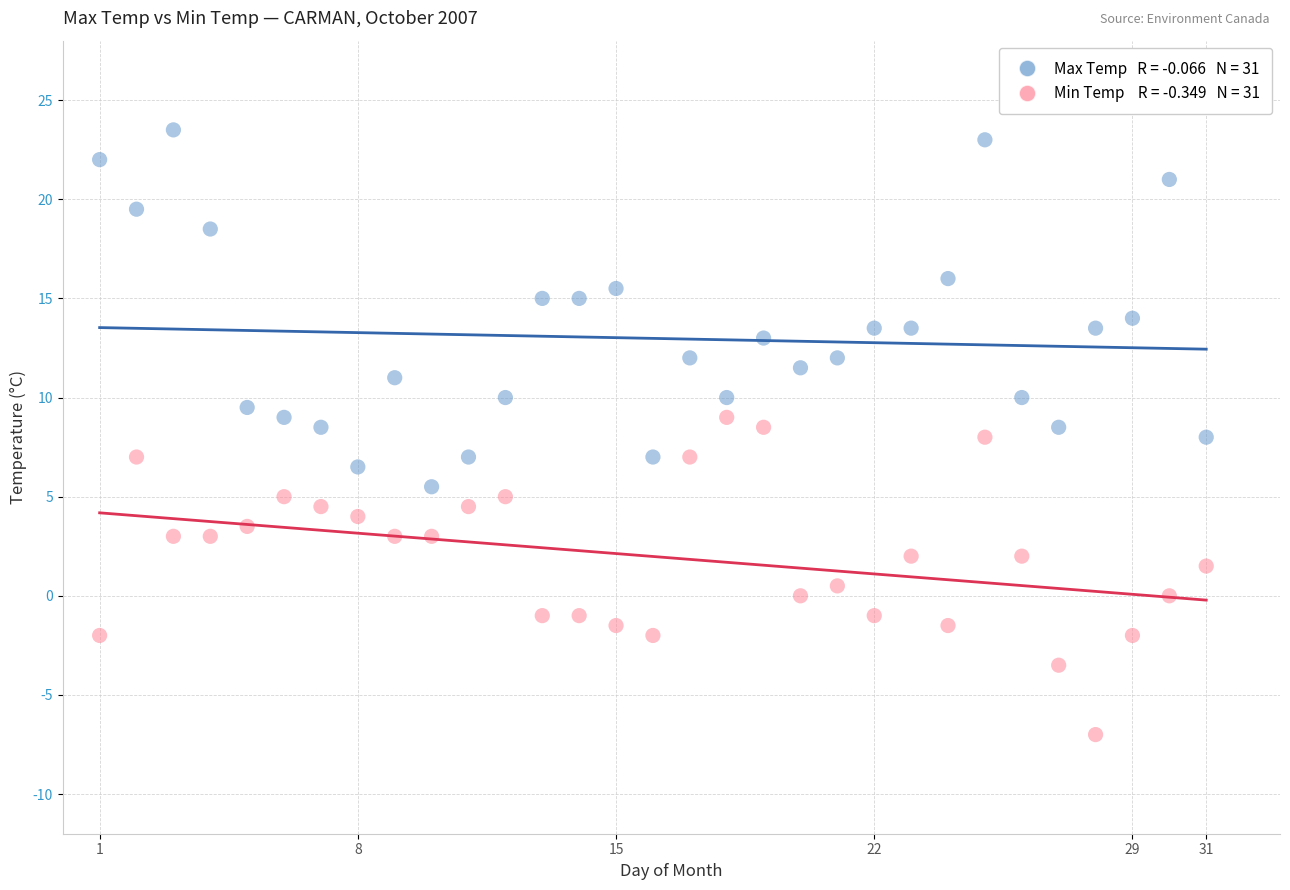

Across all data points, what is the range of X values (max minus min)?

30.0